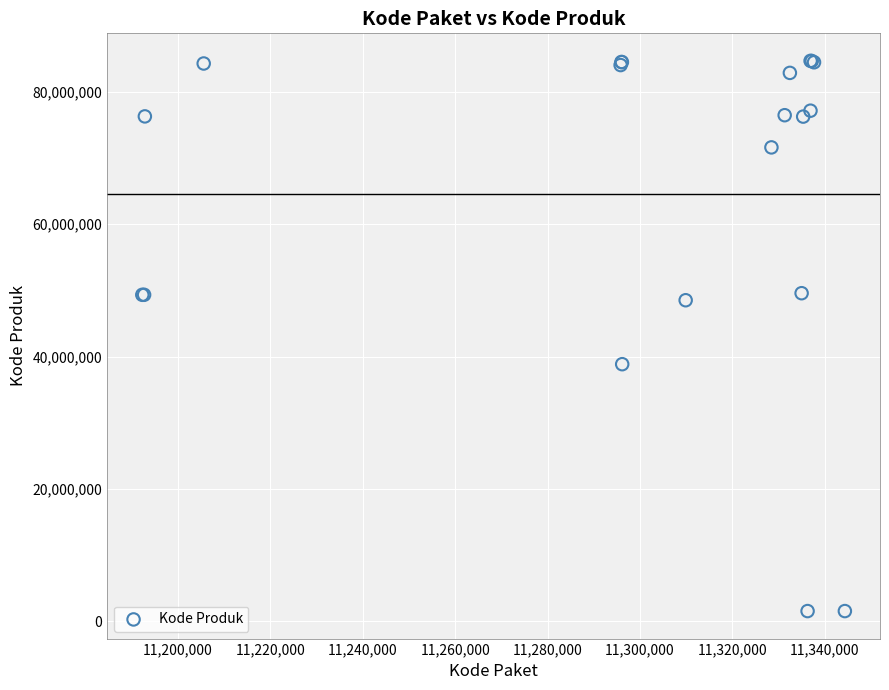

What Y value in the scatter plot is closest to 43108744?

38839757